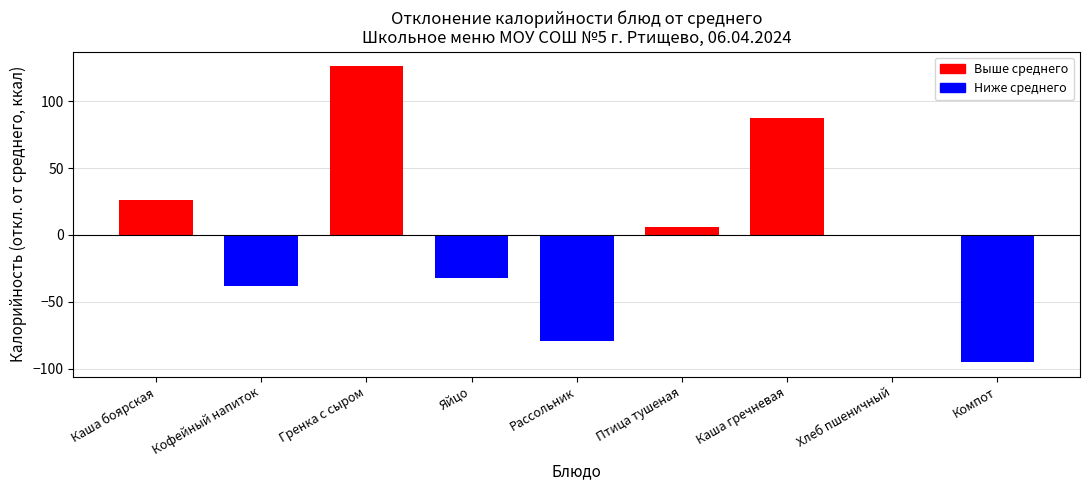

What is the greatest value displayed?

126.0